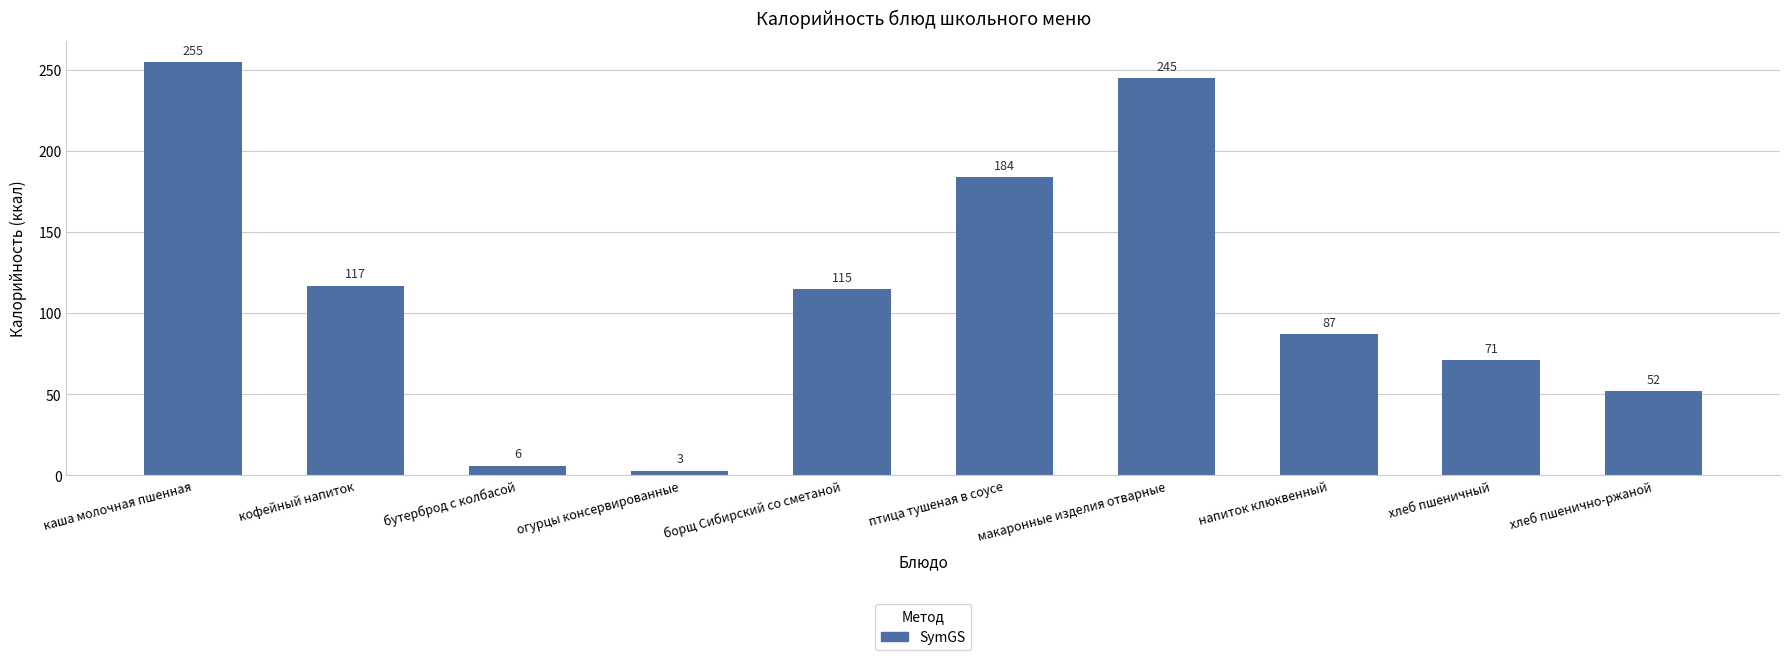

What is the change in value from каша молочная пшенная to бутерброд с колбасой?

-249